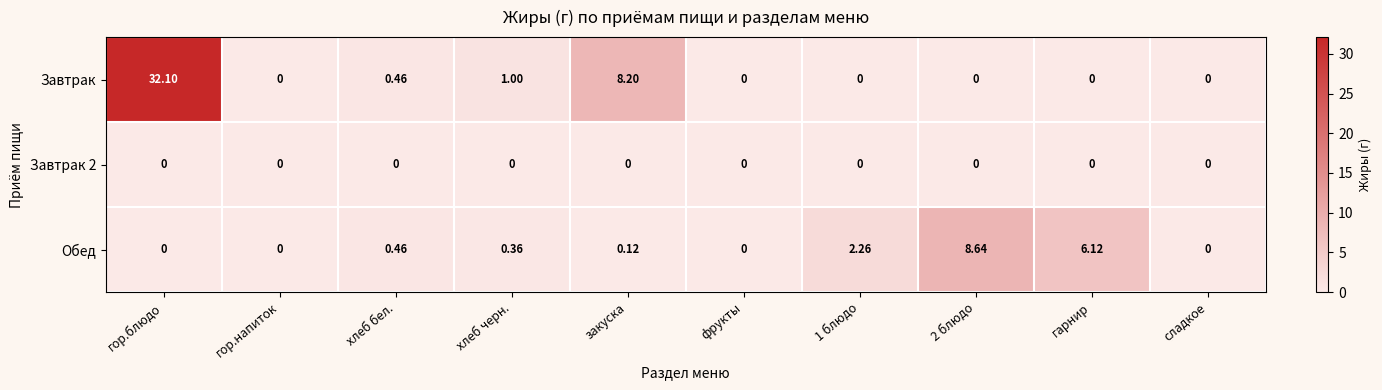

At which category is the sum across all series the highest?

гор.блюдо